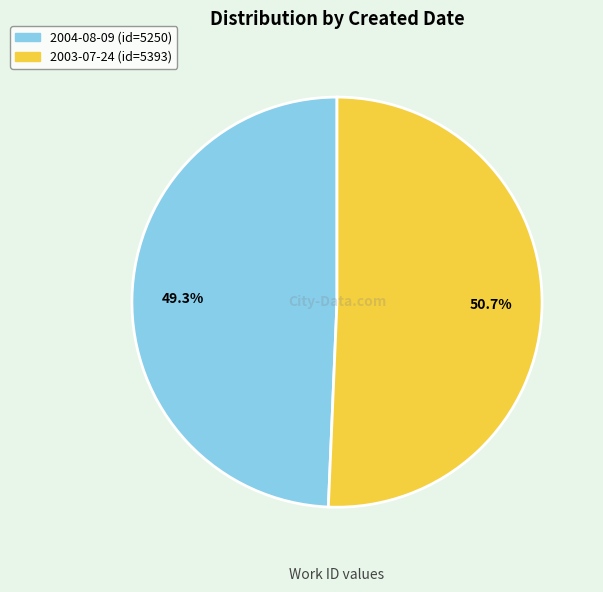

Between 2003-07-24 and 2004-08-09, which is larger?

2003-07-24